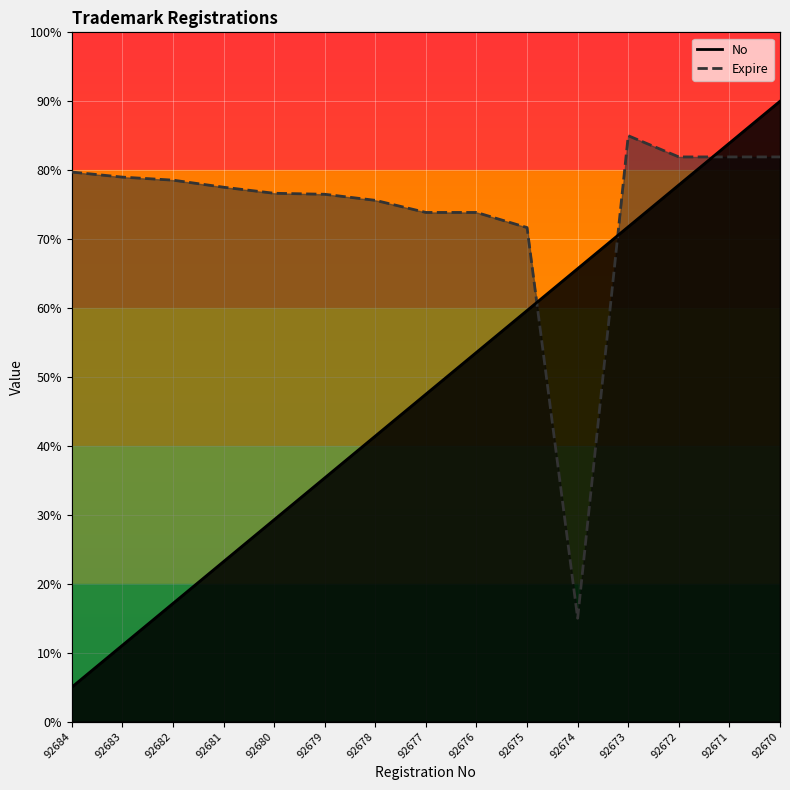

Which series changed the most between 92681 and 92678?

No